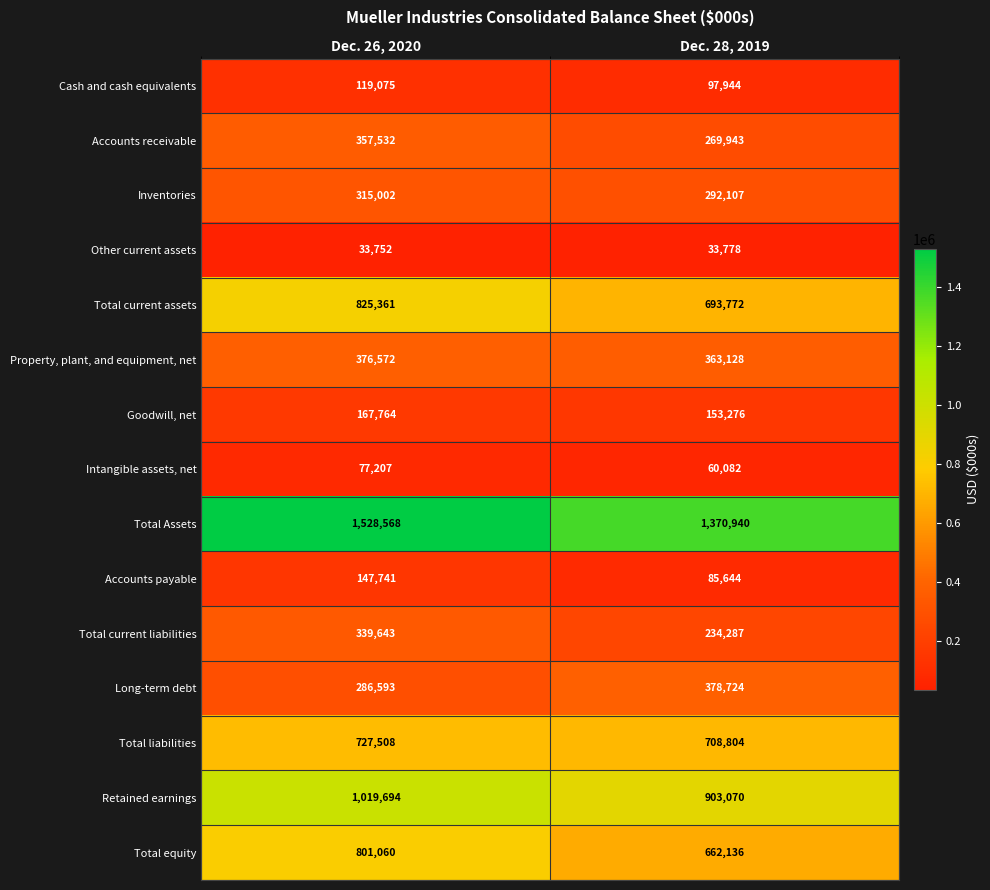

What is the total value across all series at Dec. 28, 2019?

6307635